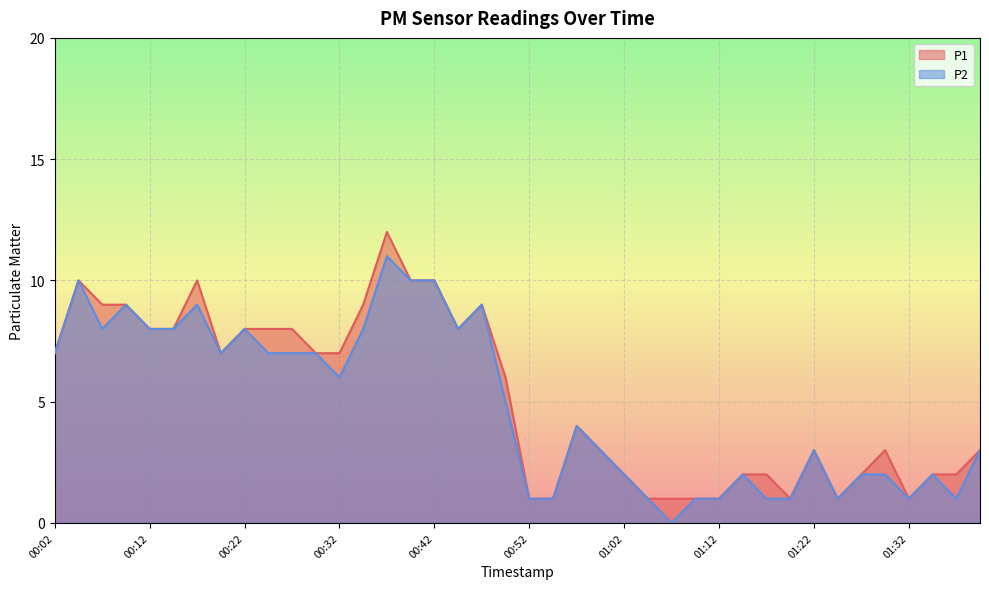

True or false: P2 and P1 intersect in this chart.

False